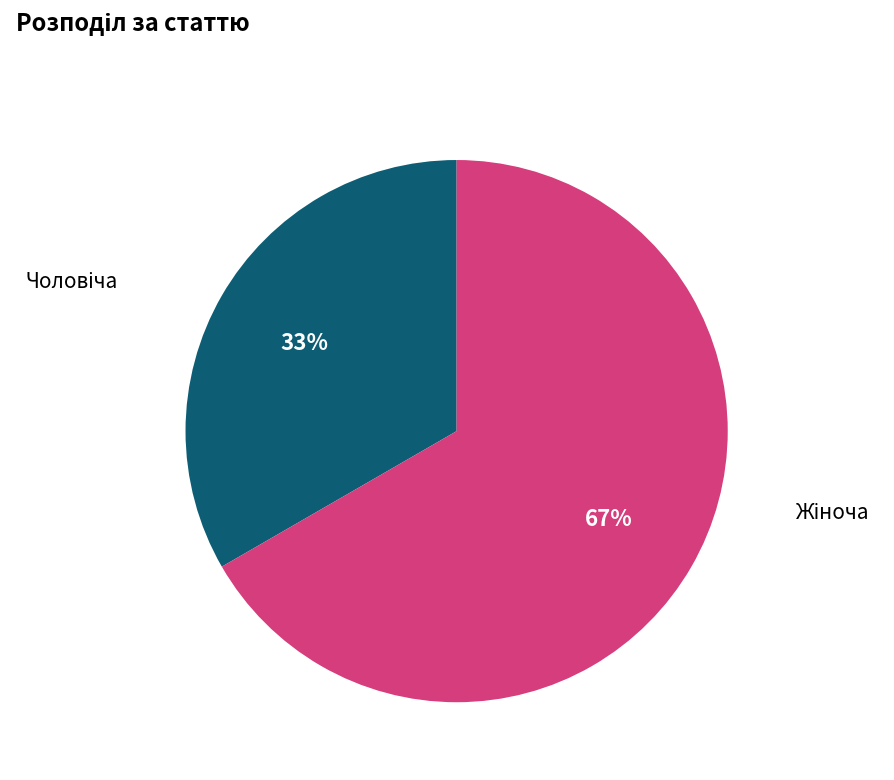

To the nearest percent, what is the average slice percentage?

50%